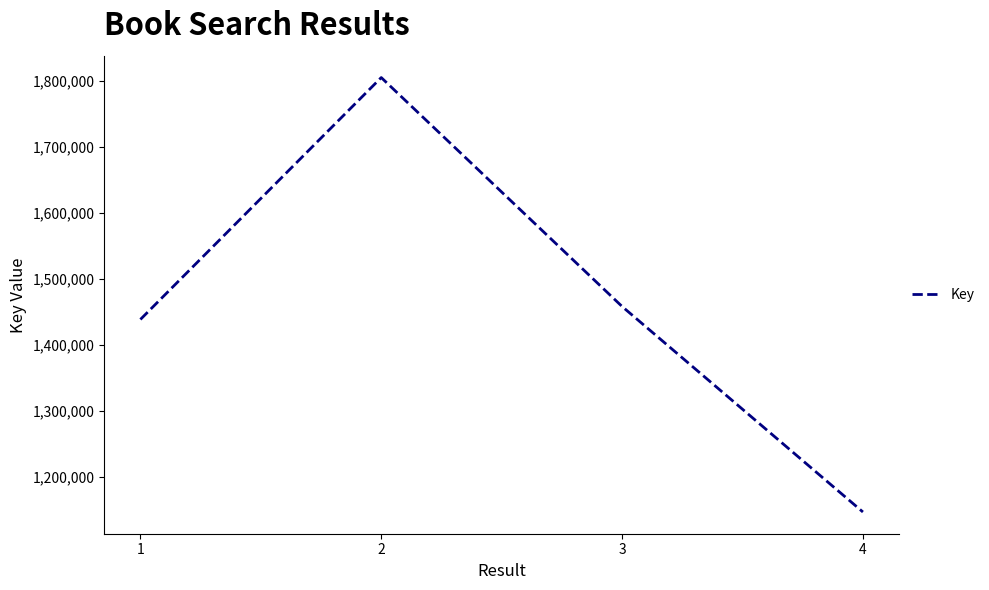

The value at 1 is 1438621. True or false?

True